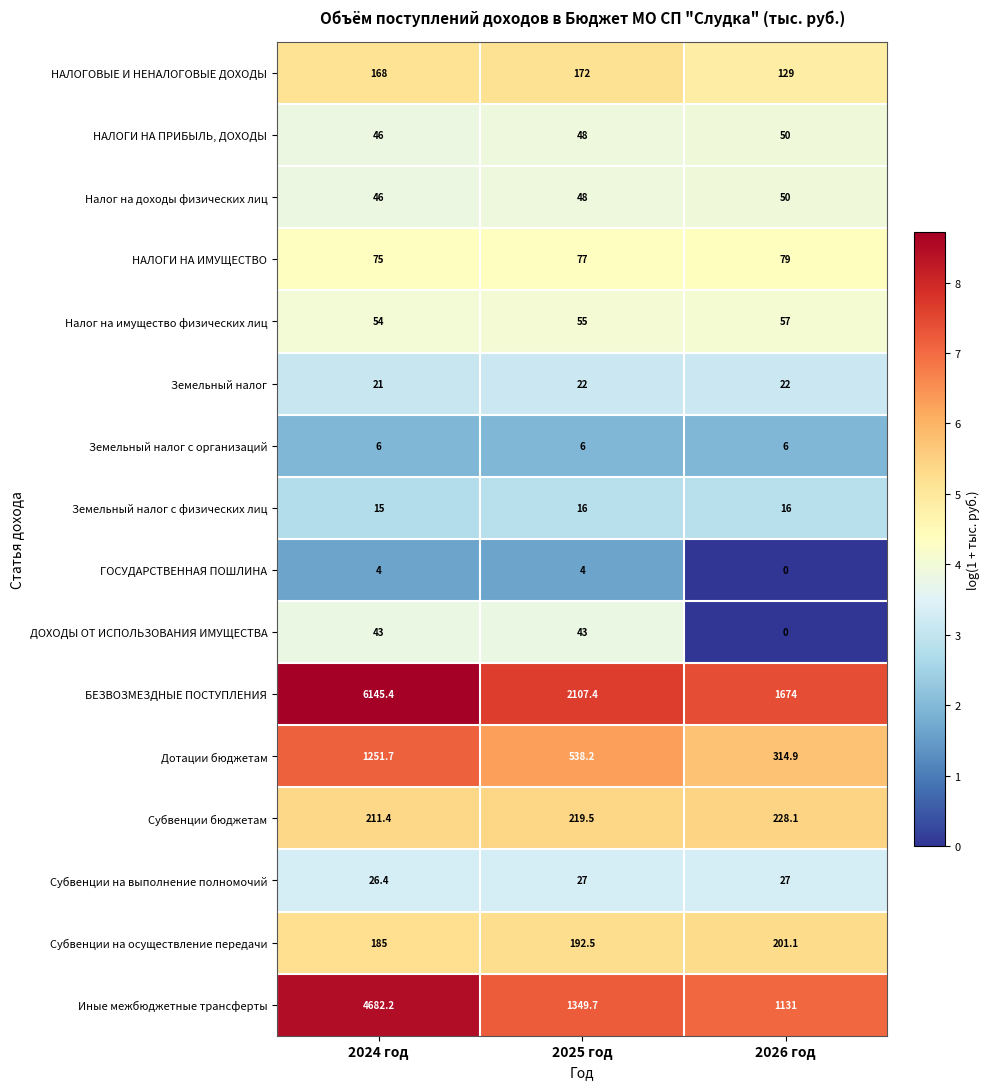

What is the difference between the highest and lowest values at 2024 год?

6141.4